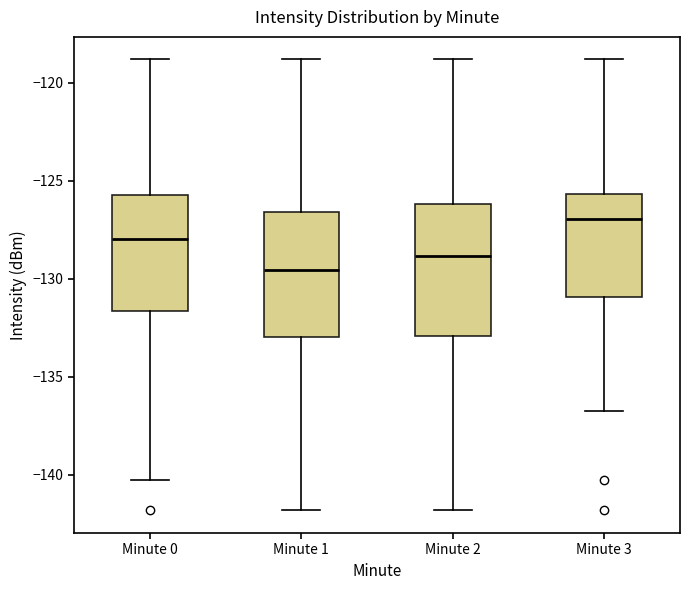

Where does the lower whisker of the box for Minute 0 end on the y-axis? The values are not printed on the chart, so give them approximately, as read against the axis.

-140.5